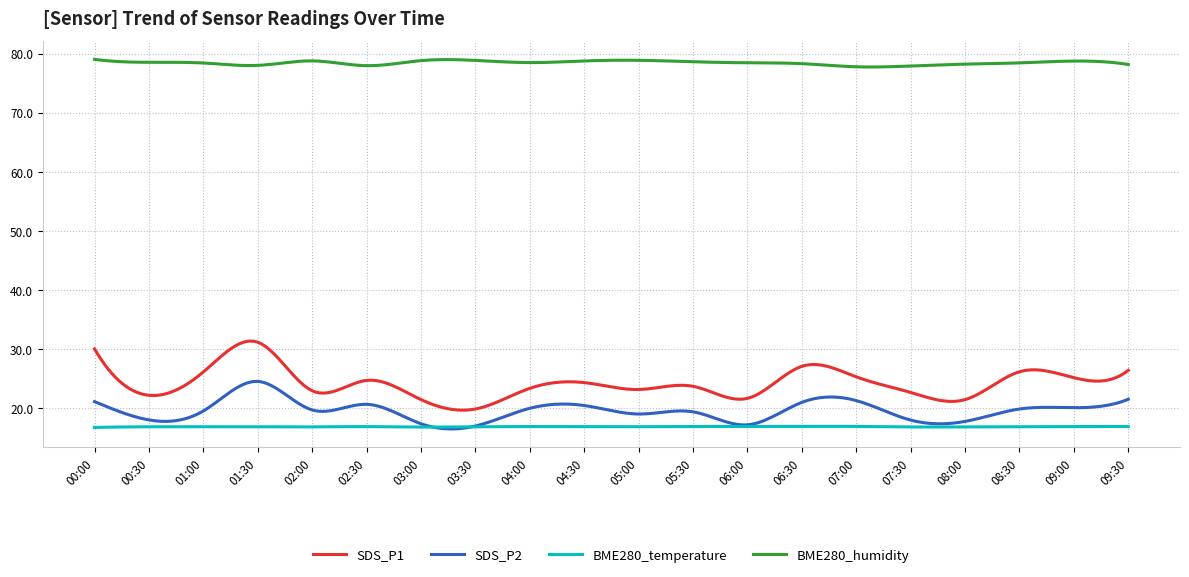

What is the average value of the SDS_P1 series?

24.1